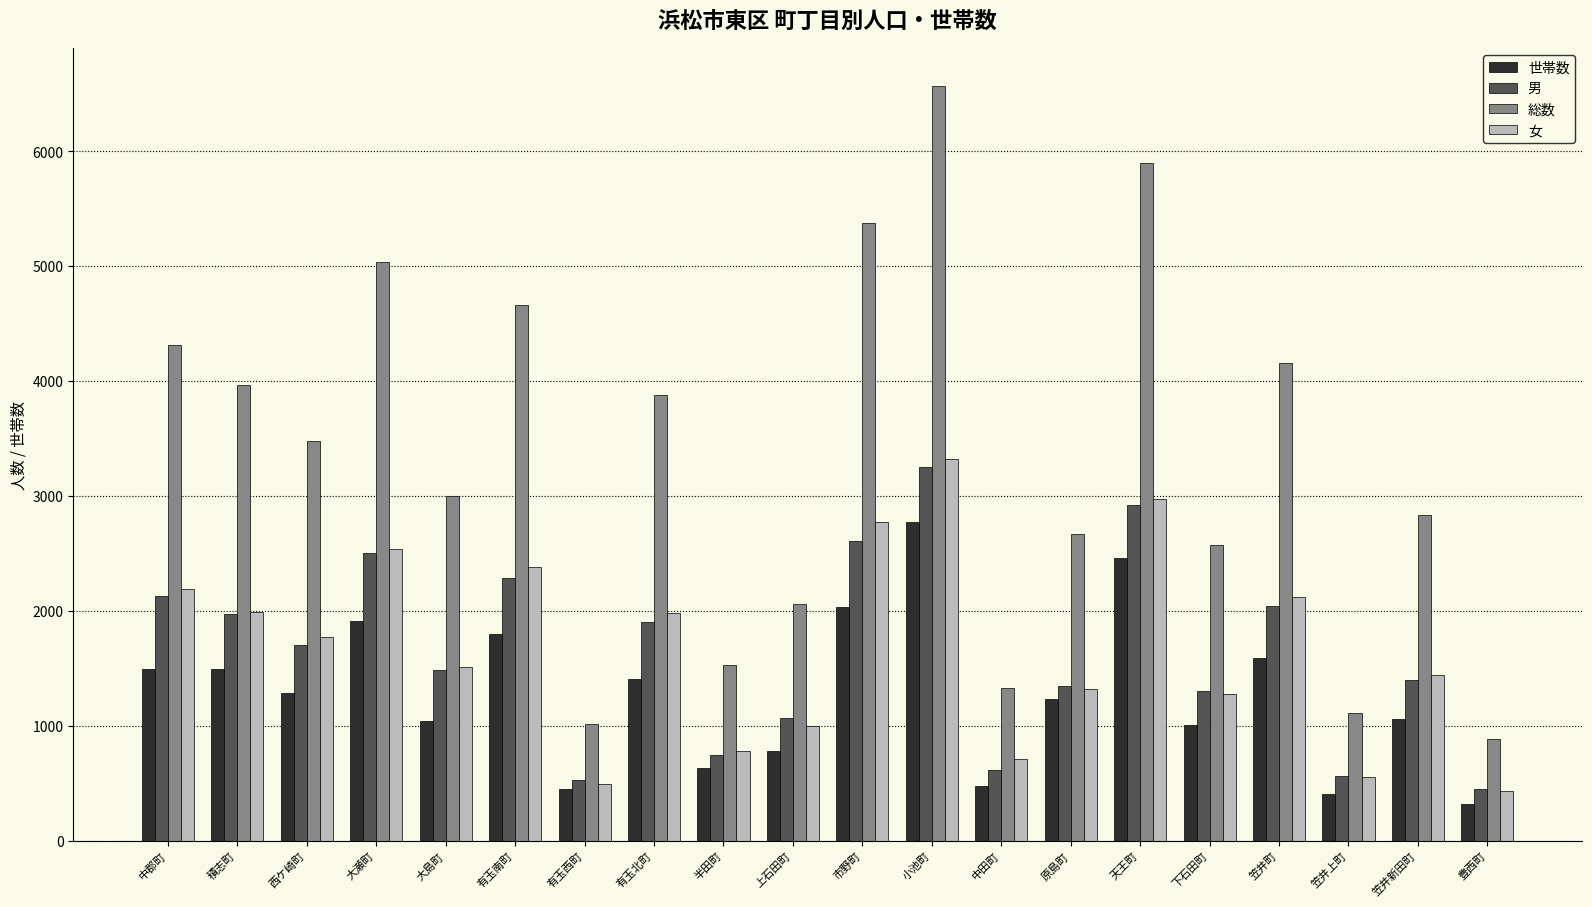

What position from the right is 積志町?

19